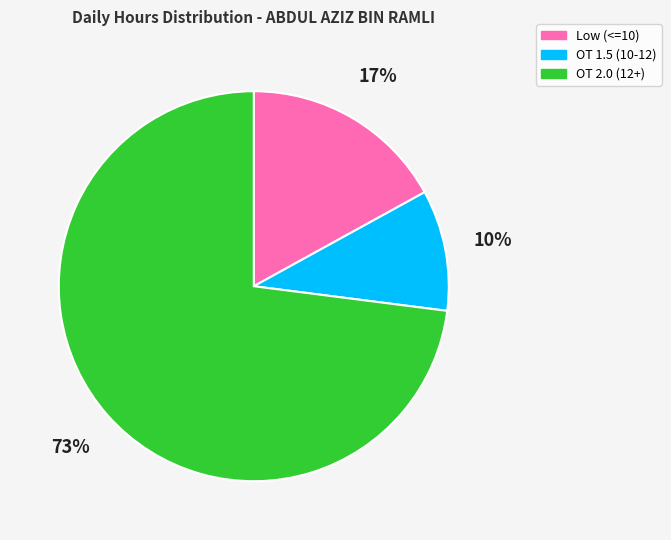

To the nearest percent, what percentage of the pie is OT 1.5 (10-12)?

10%